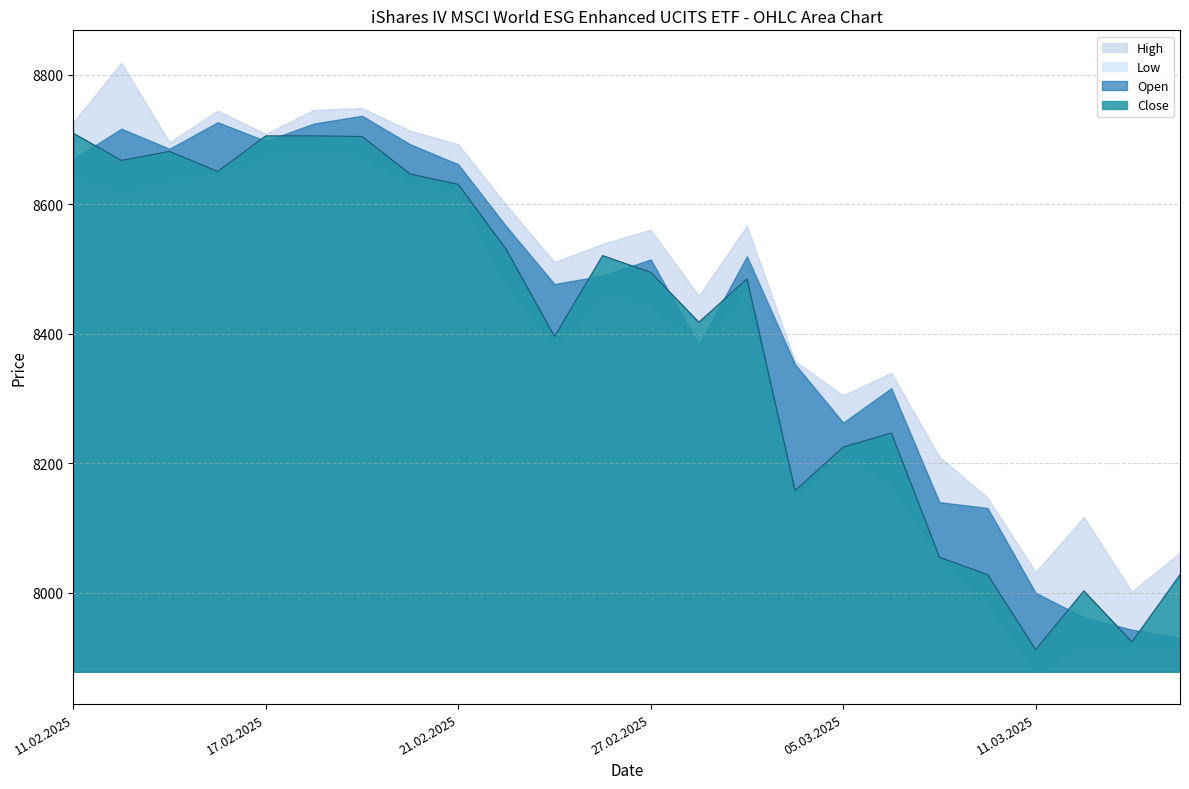

What is the total value across all series at 10.03.2025?

32289